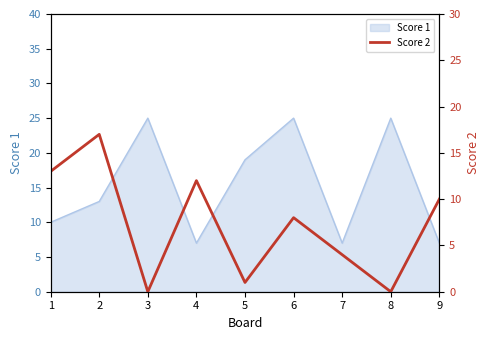

What is the difference between the maximum and minimum values?

17